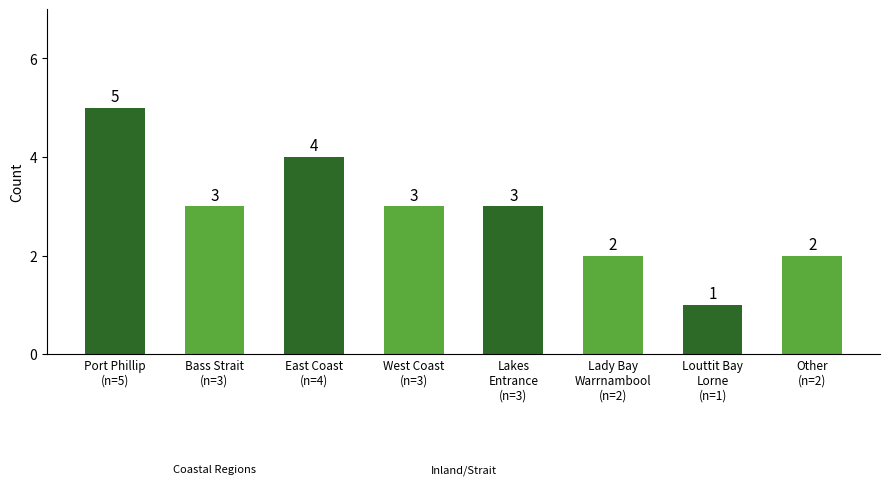

Where does the data first go above 3?

Port Phillip
(n=5)